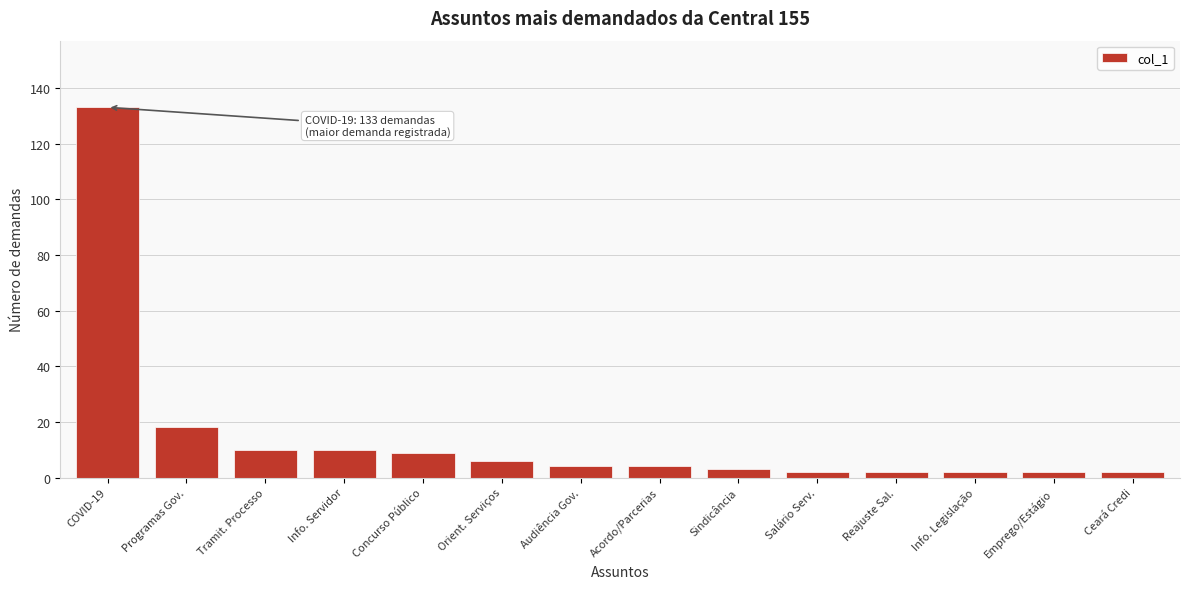

Reading left to right, what are all the values shown in this chart?

COVID-19=133	Programas Gov.=18	Tramit. Processo=10	Info. Servidor=10	Concurso Público=9	Orient. Serviços=6	Audiência Gov.=4	Acordo/Parcerias=4	Sindicância=3	Salário Serv.=2	Reajuste Sal.=2	Info. Legislação=2	Emprego/Estágio=2	Ceará Credi=2